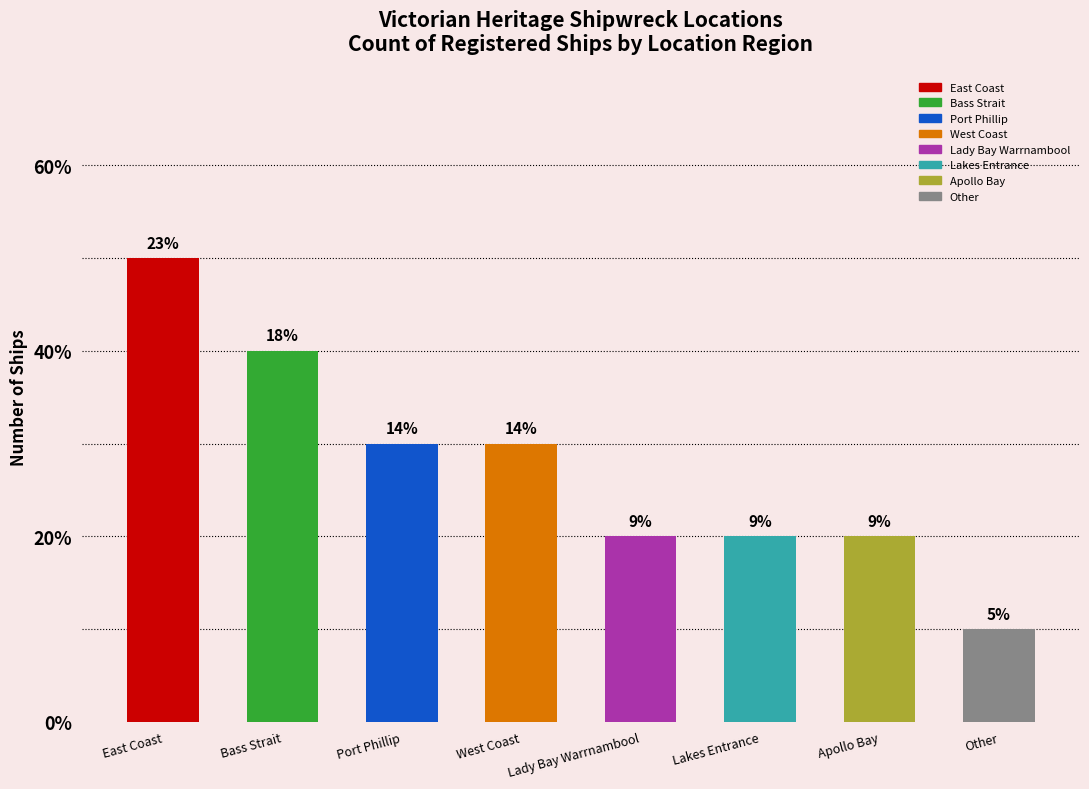

What is the difference between the values at Port Phillip and Apollo Bay?

1